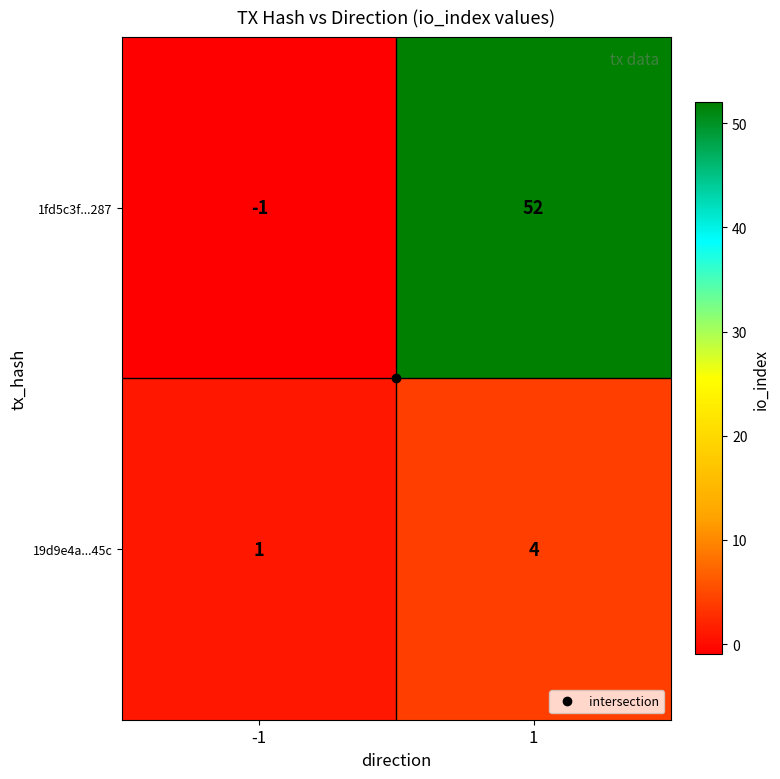

Which series has the widest spread of values?

1fd5c3f...287